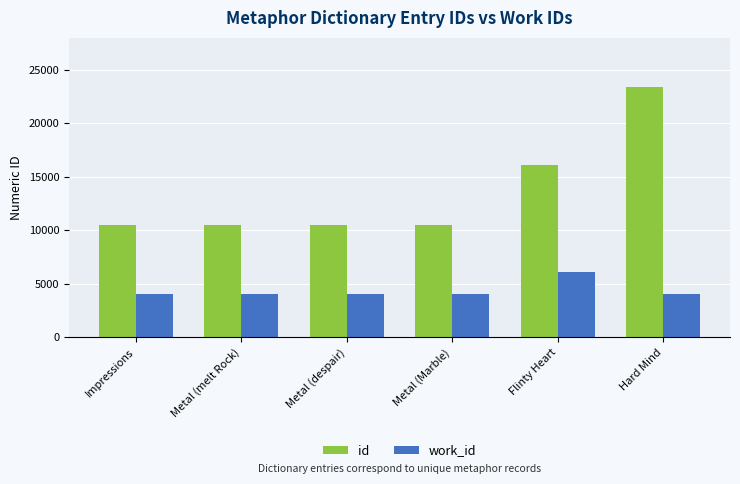

Is it true that id equals 13749 at Impressions?

False